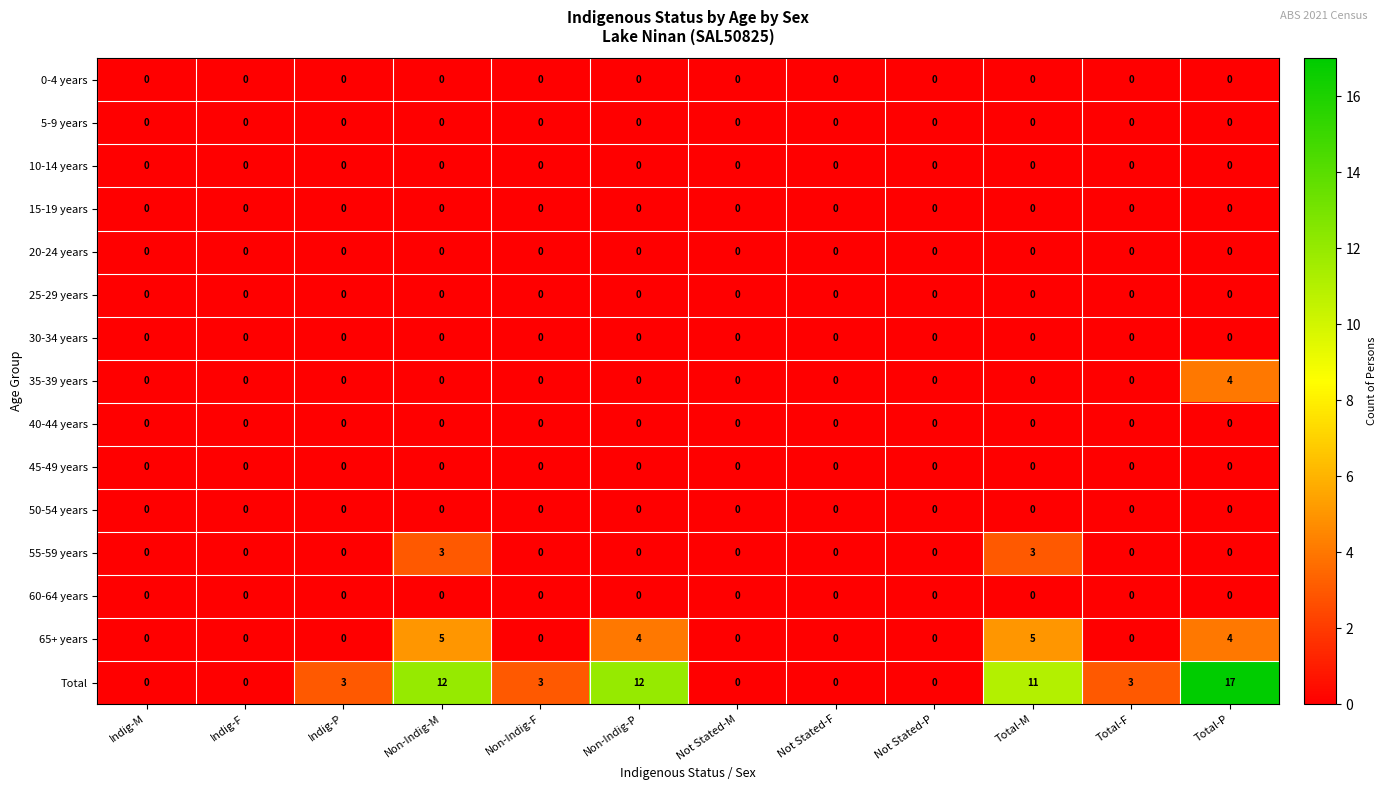

Which series has the largest total across all categories?

Total